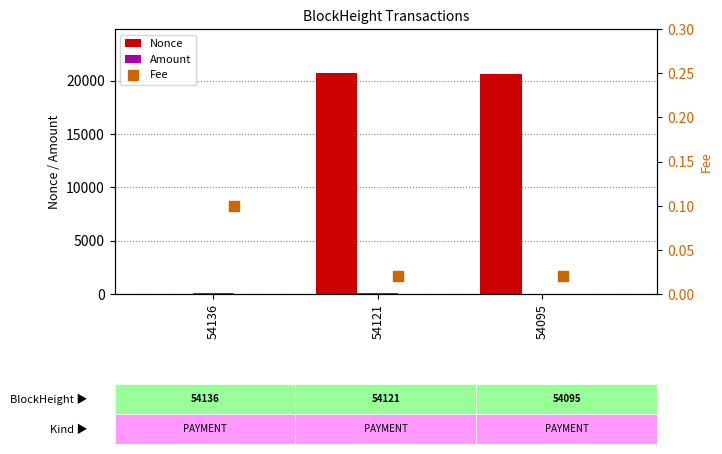

What are all the series names shown in the legend?

Nonce, Amount, Fee